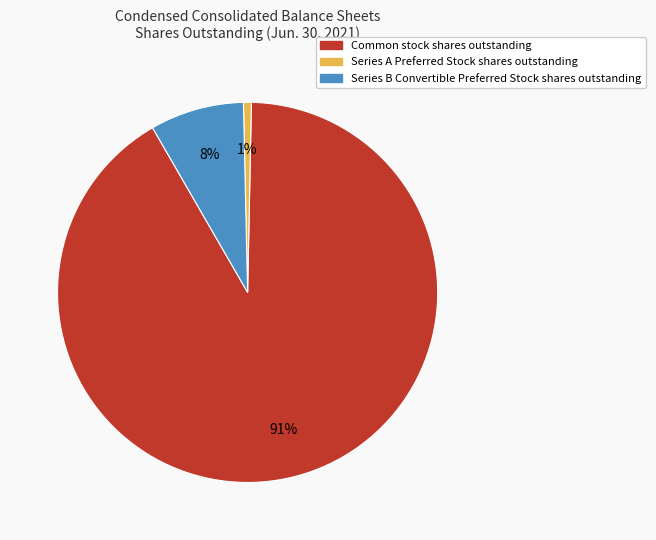

How many segments does this pie chart have?

3